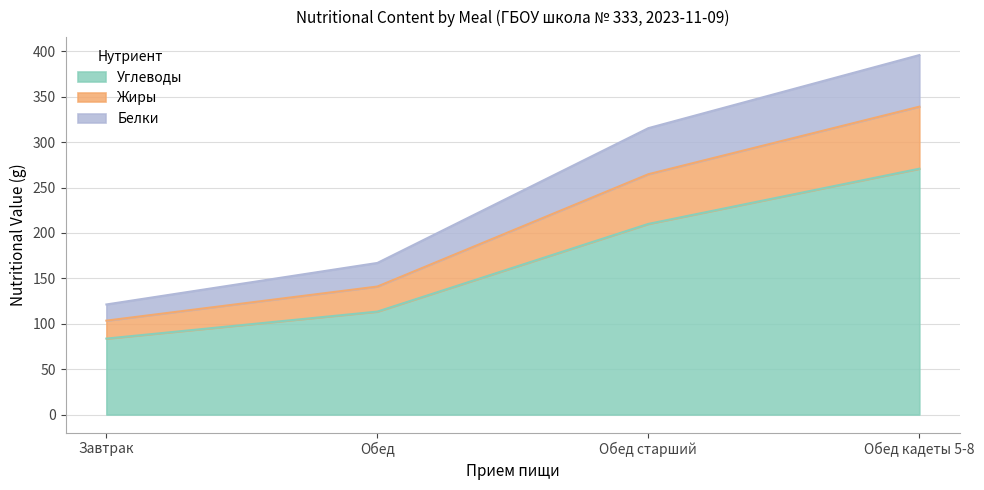

Rank the categories by Белки value from lowest to highest.

Завтрак, Обед, Обед старший, Обед кадеты 5-8